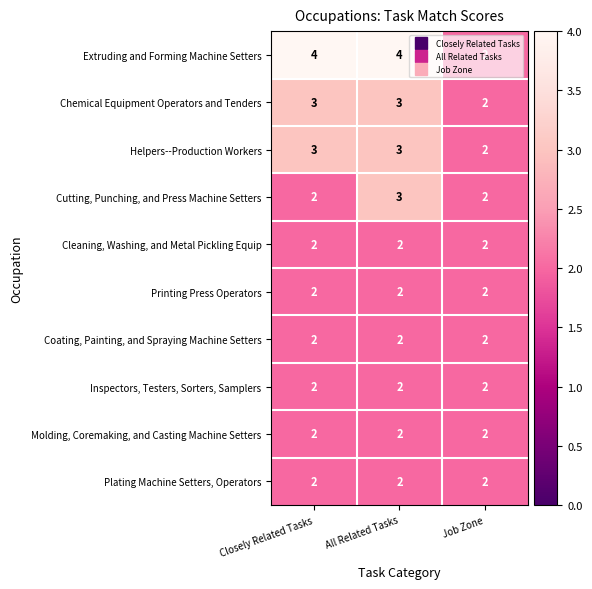

What is the total value across all series at Closely Related Tasks?

24